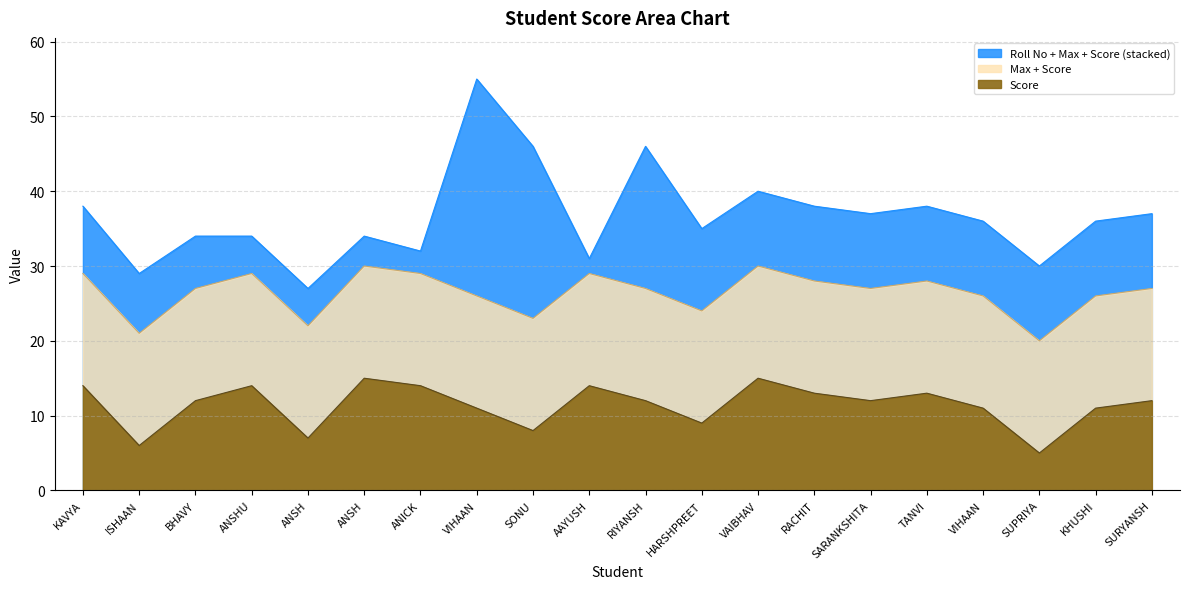

How many times do Score and Roll No cross each other?

8